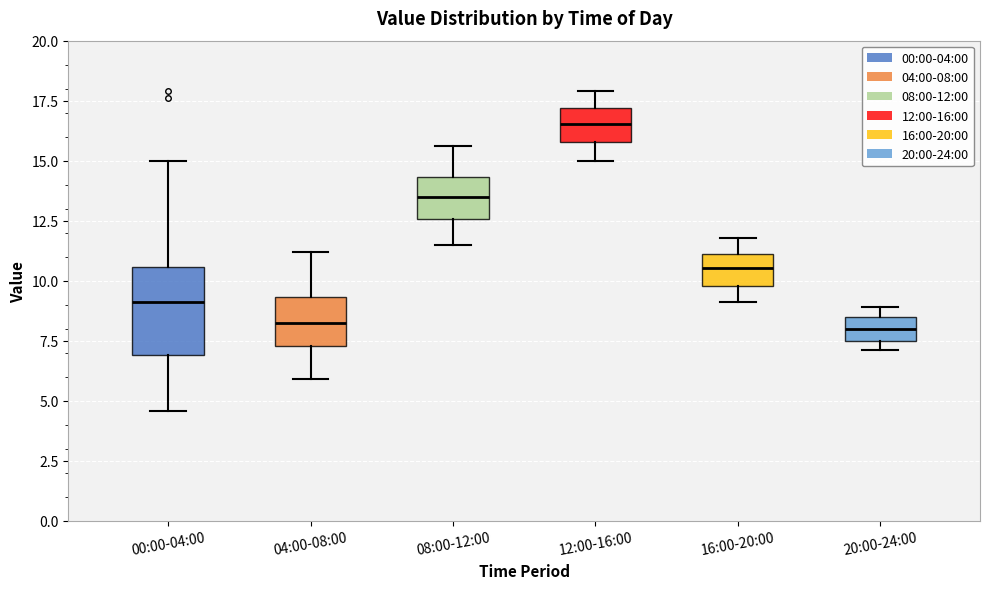

Reading left to right, read every box against the y-axis: the position of its median line, the range the box covers, and the ends of its whiskers. The values are not printed on the chart, so give them approximately, as read against the axis.

00:00-04:00: median 9.0, box 7.0 to 10.5, whiskers 4.5 to 15.0
04:00-08:00: median 8.5, box 7.5 to 9.5, whiskers 6.0 to 11.0
08:00-12:00: median 13.5, box 12.5 to 14.5, whiskers 11.5 to 15.5
12:00-16:00: median 16.5, box 16.0 to 17.0, whiskers 15.0 to 18.0
16:00-20:00: median 10.5, box 10.0 to 11.0, whiskers 9.0 to 12.0
20:00-24:00: median 8.0, box 7.5 to 8.5, whiskers 7.0 to 9.0